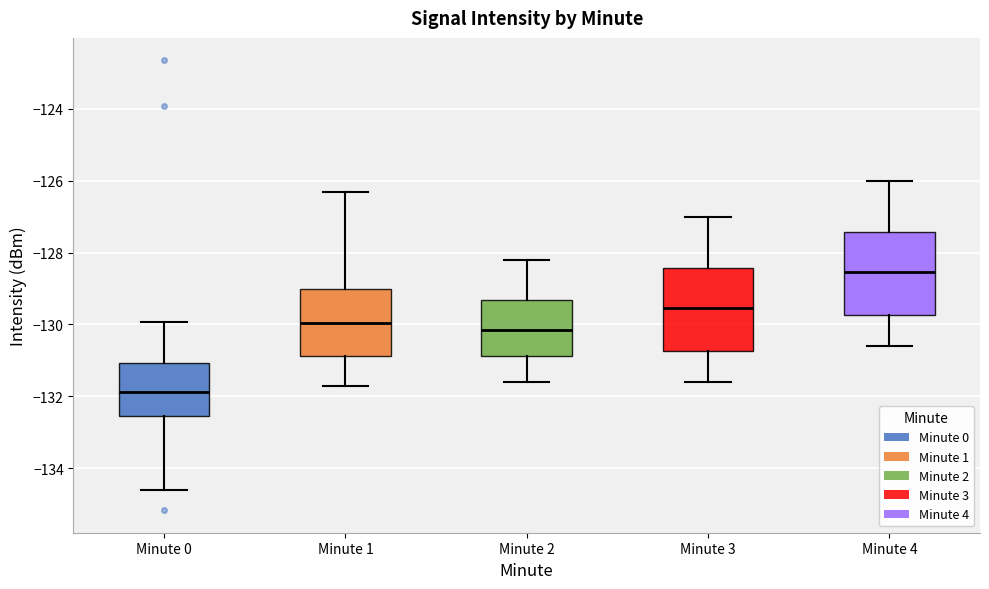

Where is the lower edge of the box for Minute 4 on the y-axis? The values are not printed on the chart, so give them approximately, as read against the axis.

-129.8